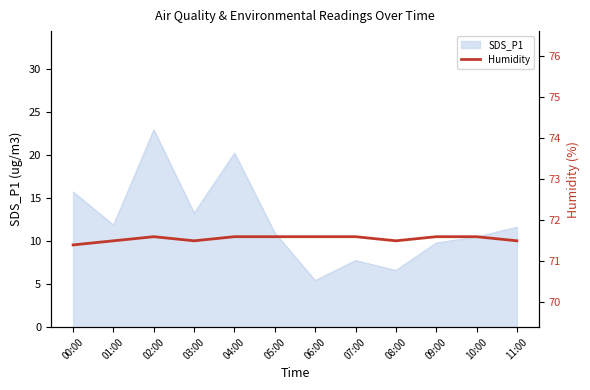

Does the chart display data point markers on the line(s)?

No